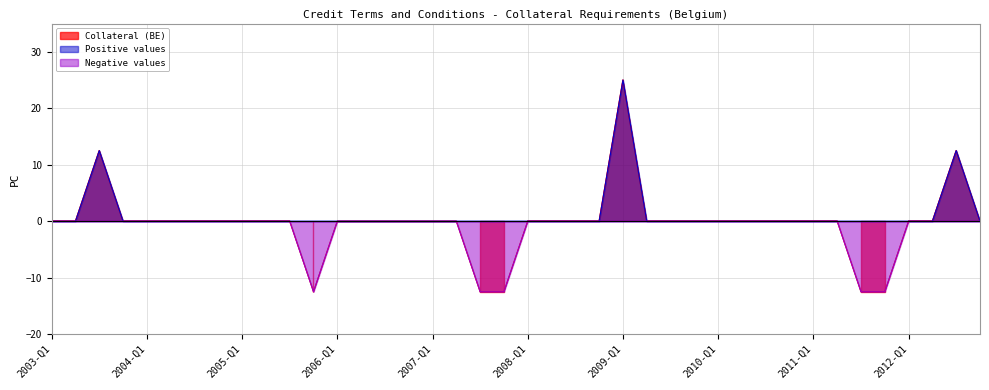

Is it true that Negative values equals 5.9 at 2010-Q1?

False